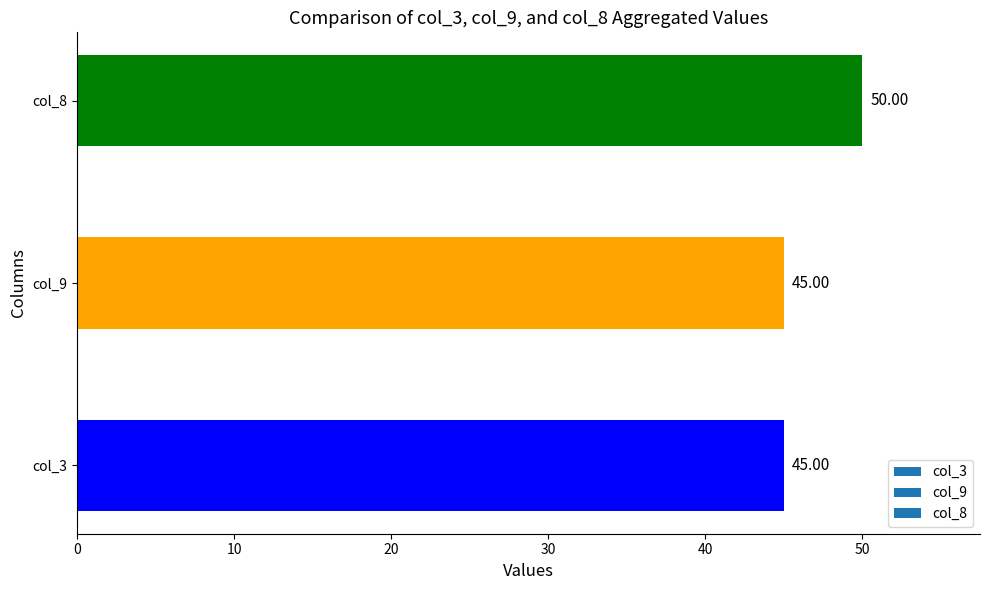

What is the difference between the maximum and minimum values?

5